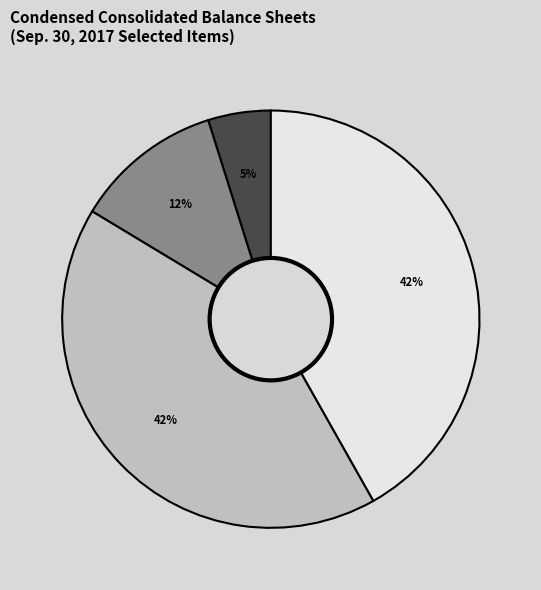

Is there a majority slice in this chart?

No